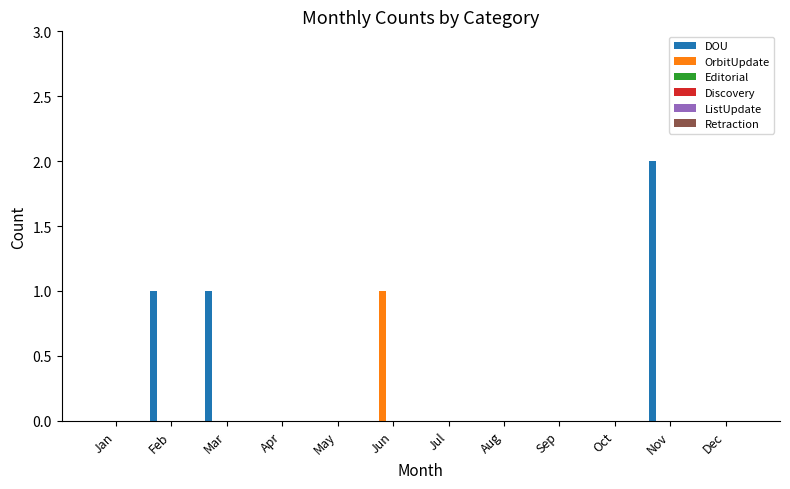

Which series has the largest total across all categories?

DOU